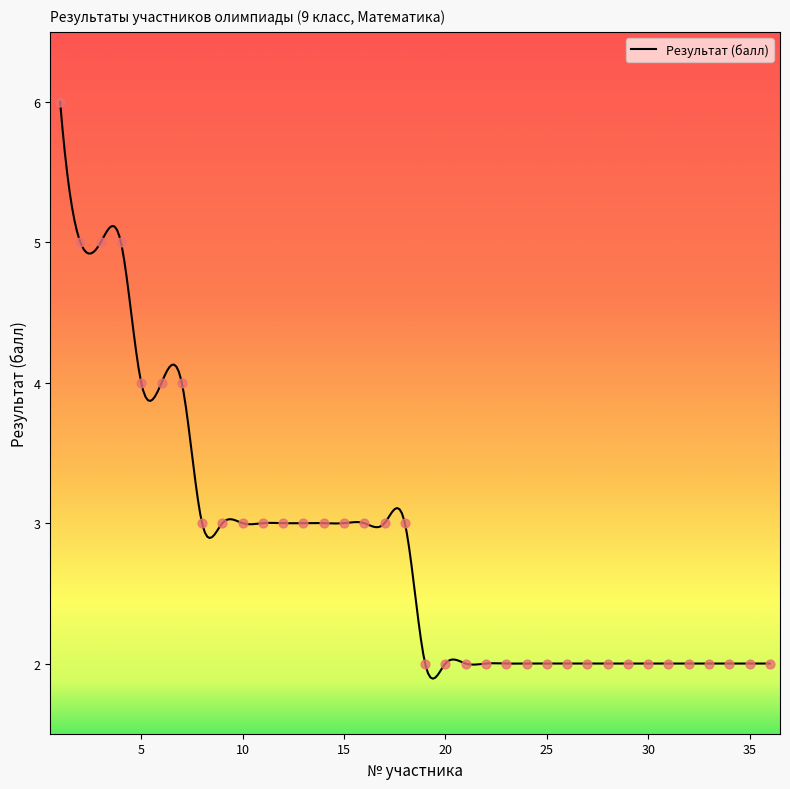

Which has a higher value, 24 or 27?

24